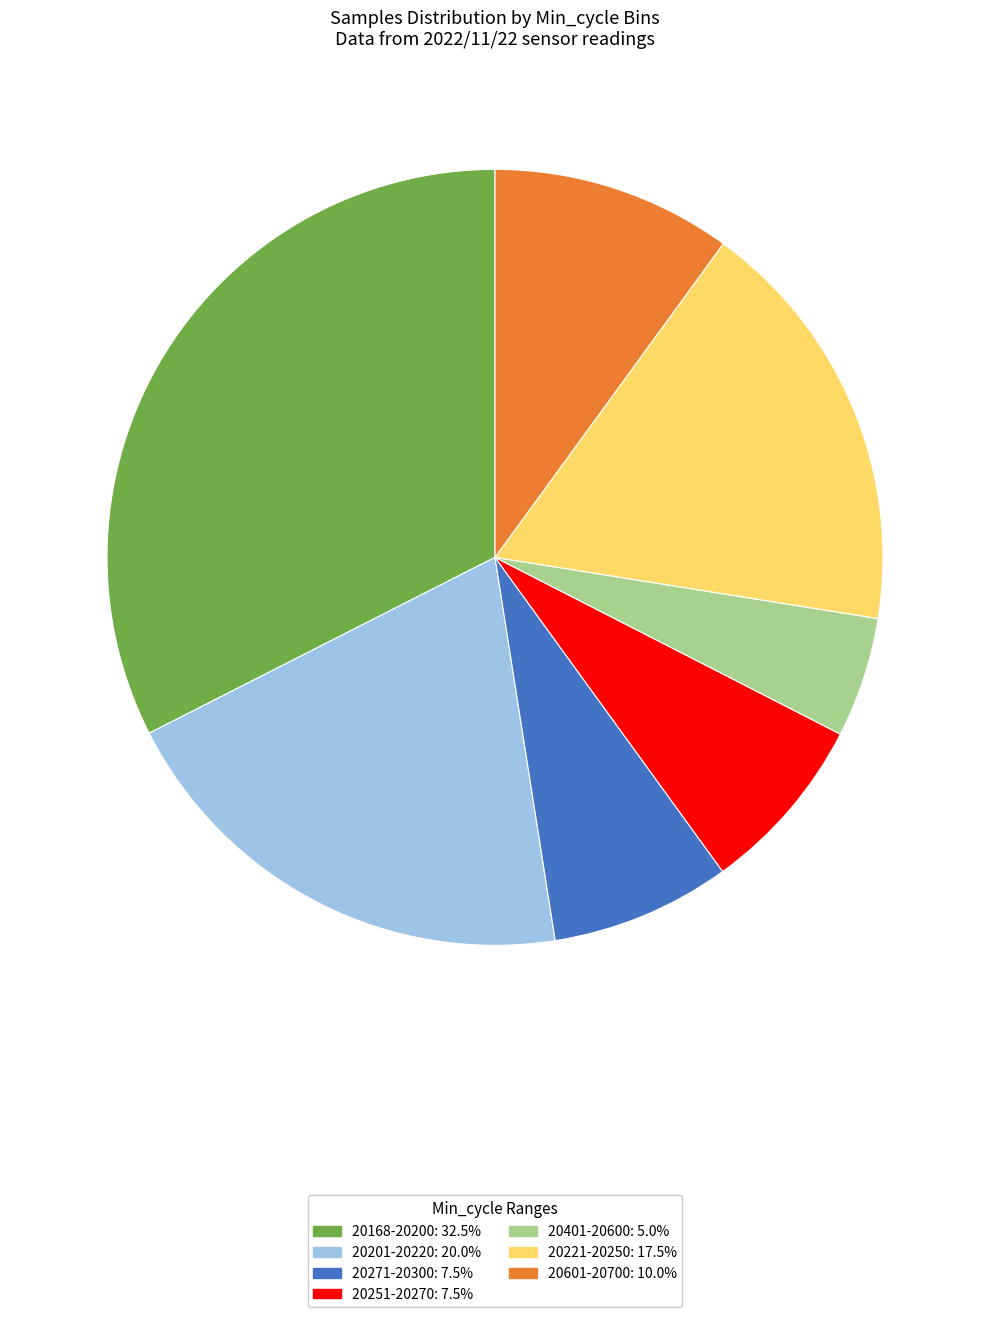

Is there any slice that represents more than half of the pie?

No